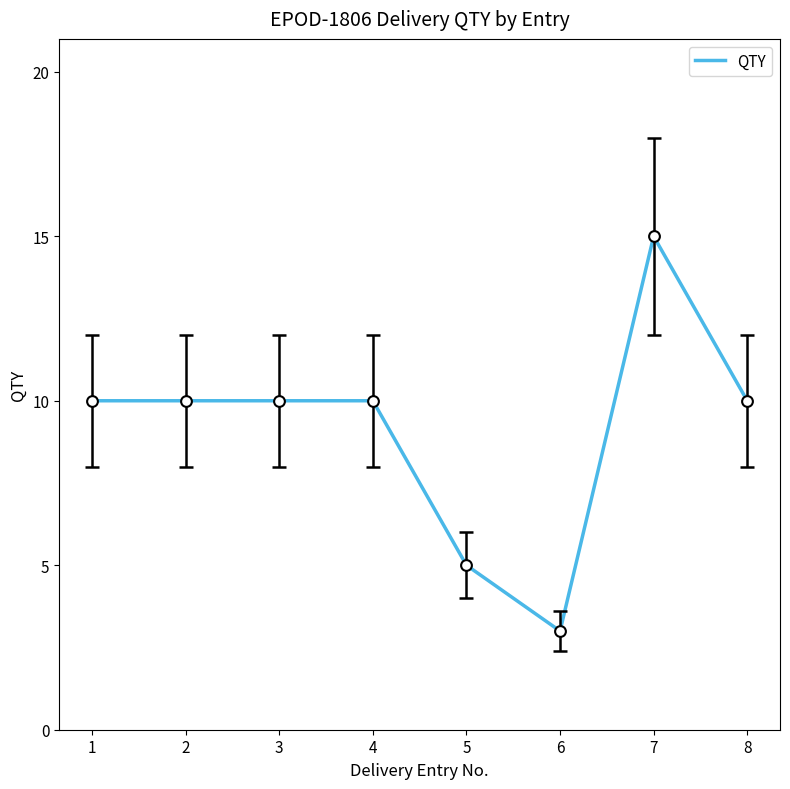

Which has a higher value, 6 or 1?

1